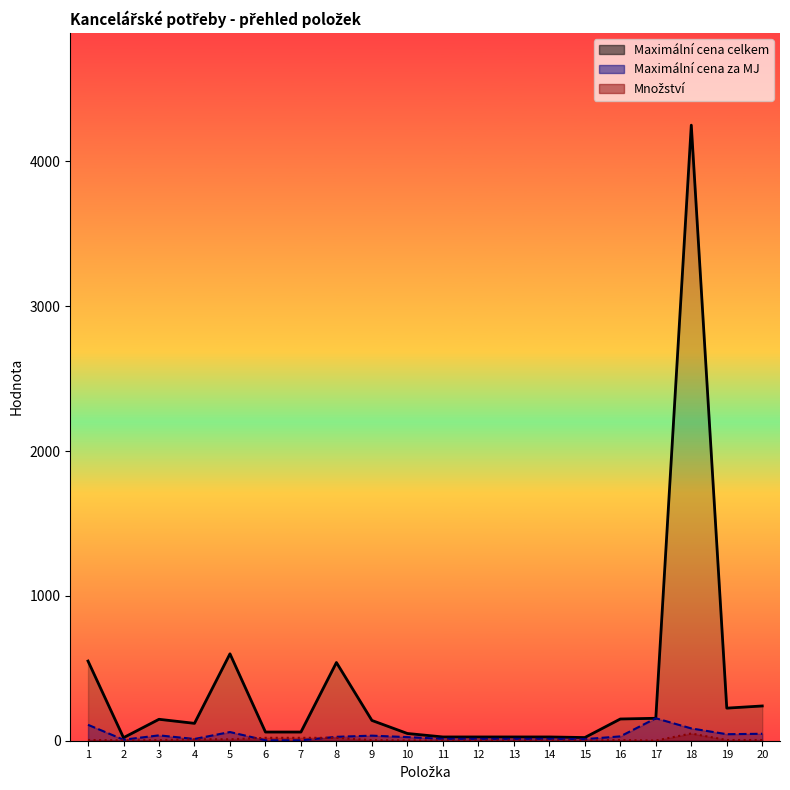

Is it true that Maximální cena celkem equals 7 at 14?

False